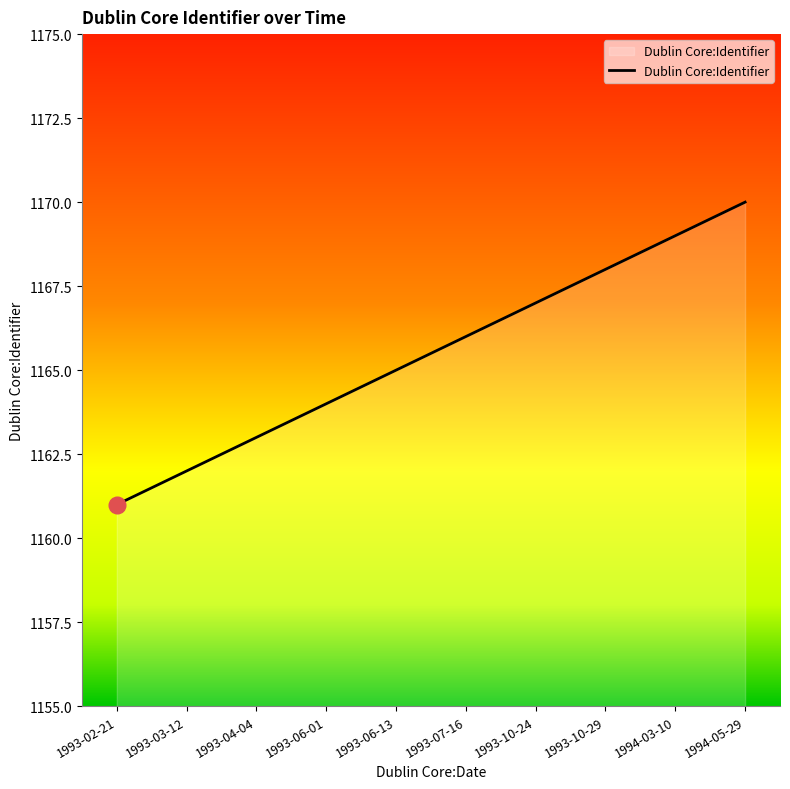

What is the sum of the values at 1993-10-24 and 1993-03-12?

2329